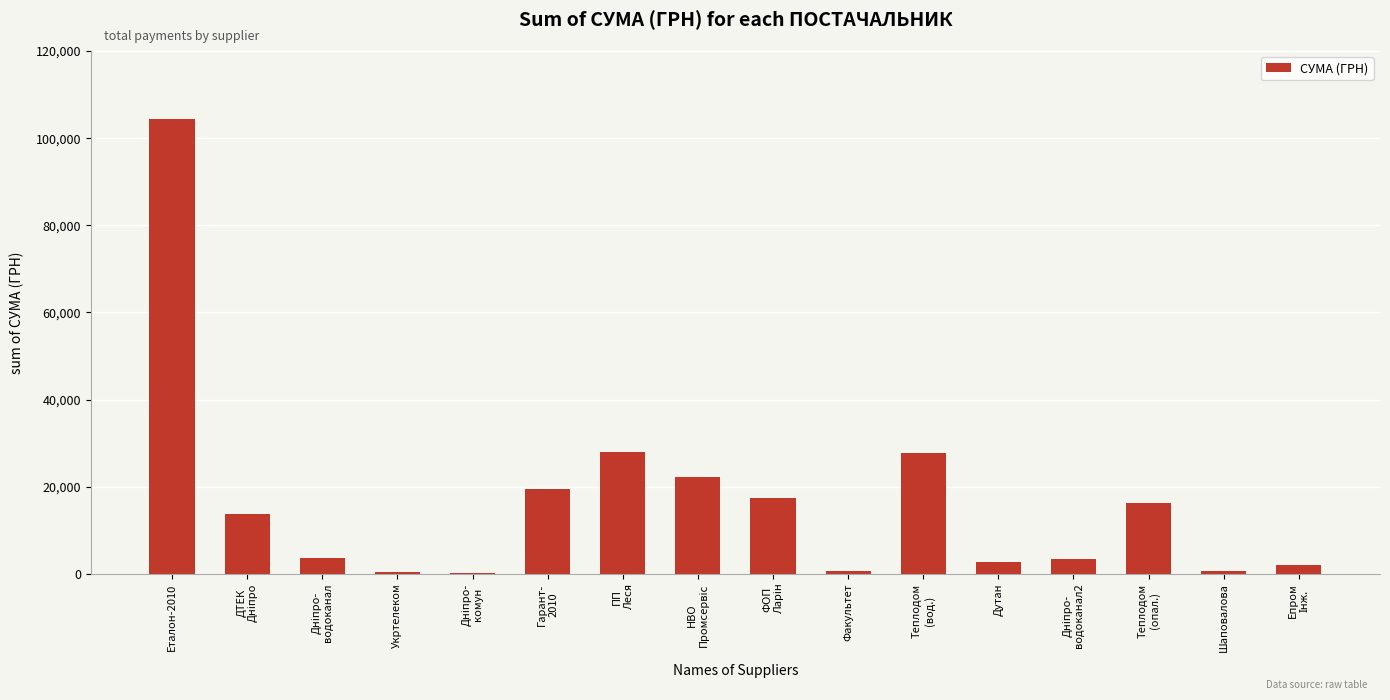

What is the sum of all values?

263286.1